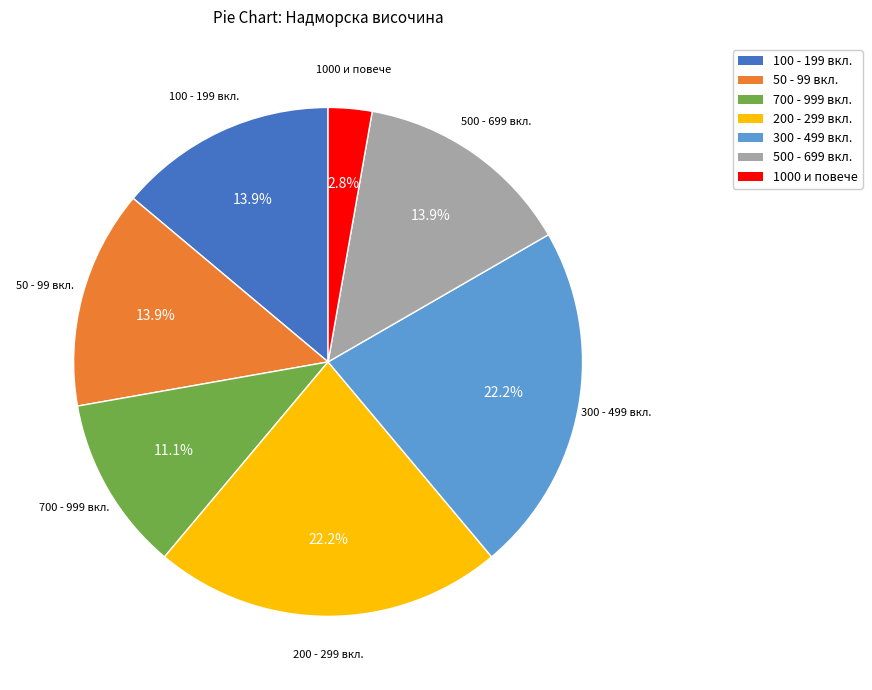

What is the smallest slice in the pie chart?

1000 и повече